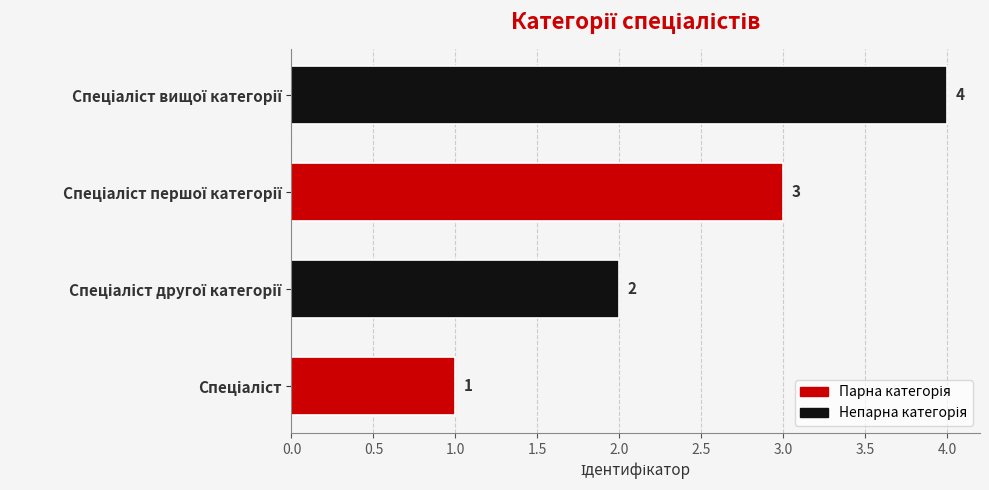

Count the values in the range 2 to 4.

3